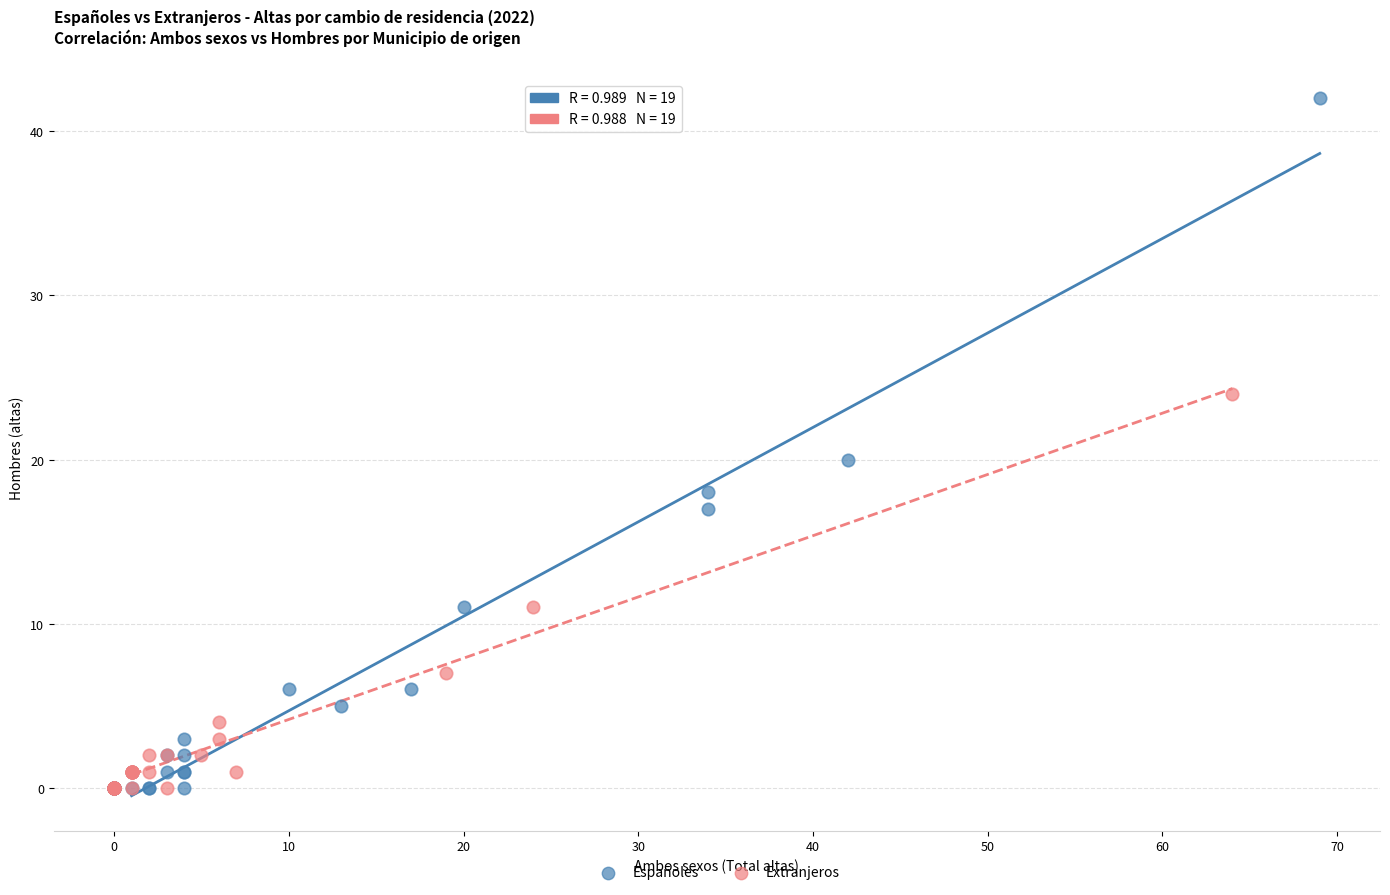

Which series has the widest spread of Y values?

Españoles